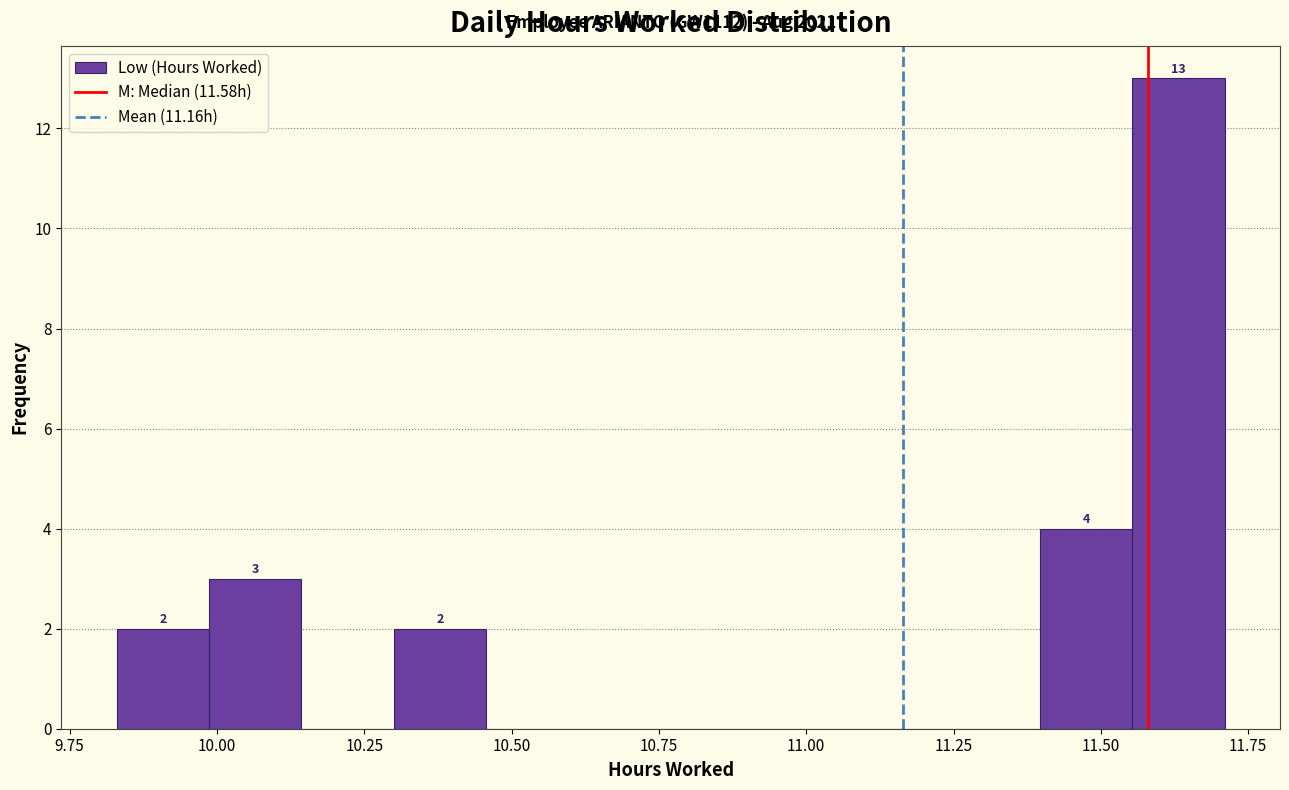

Around what value on the x-axis is the tallest bar? Give the approximate position of its centre, as read against the axis.

11.65